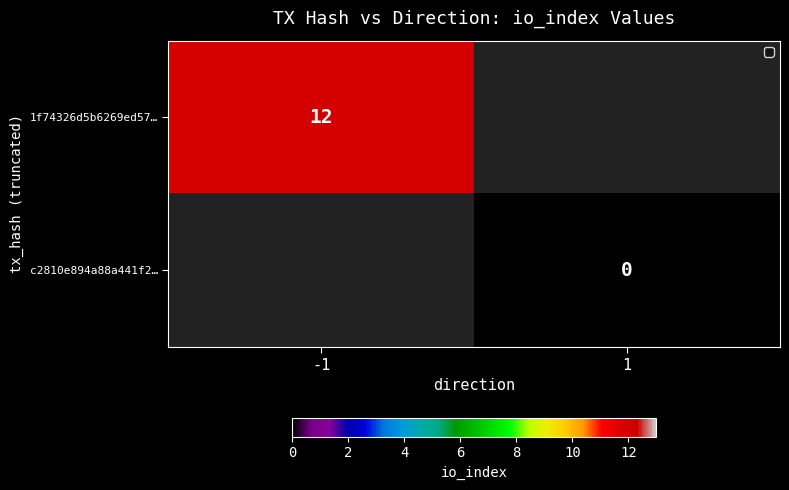

Is it true that 1f74326d5b6269ed57… equals 12 at -1?

True